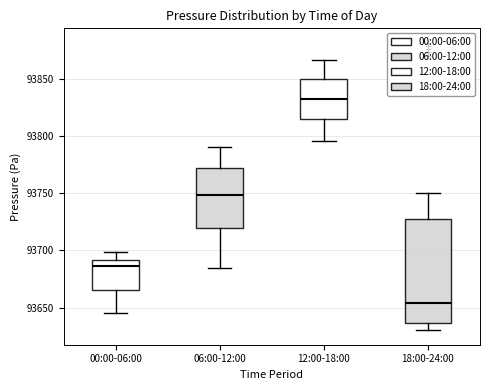

Reading left to right, transcribe this box plot: for each box, give where its median line is, the range the box spans, and where its two whiskers end, as read against the y-axis. The values are not printed on the chart, so give them approximately, as read against the axis.

00:00-06:00: median 93685, box 93665 to 93690, whiskers 93645 to 93700
06:00-12:00: median 93750, box 93720 to 93770, whiskers 93685 to 93790
12:00-18:00: median 93830, box 93815 to 93850, whiskers 93795 to 93865
18:00-24:00: median 93655, box 93635 to 93730, whiskers 93630 to 93750